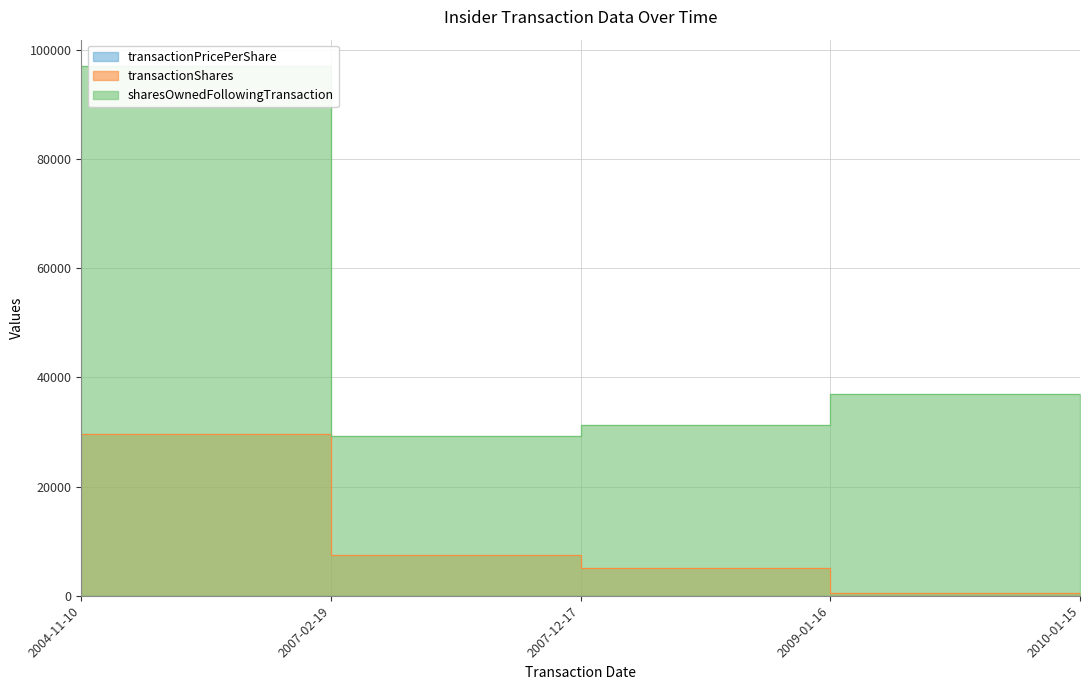

What is the value of the transactionShares point at the 5th from the left?

550.0